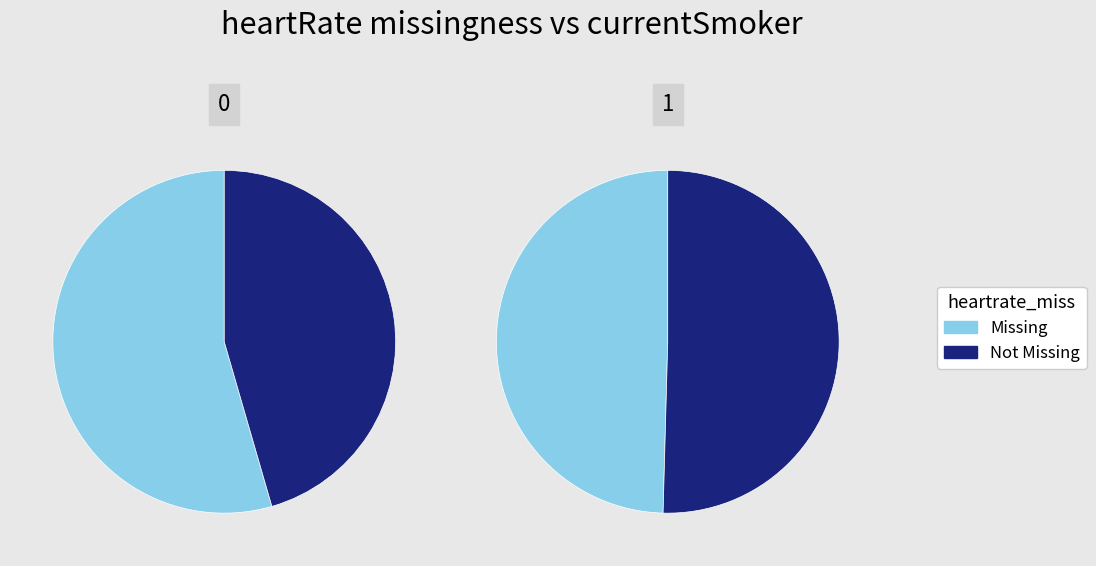

Is there a majority slice in this chart?

No